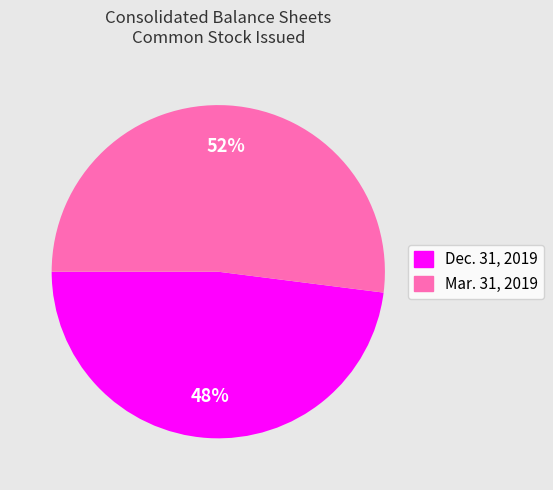

Does any single category account for the majority?

Yes